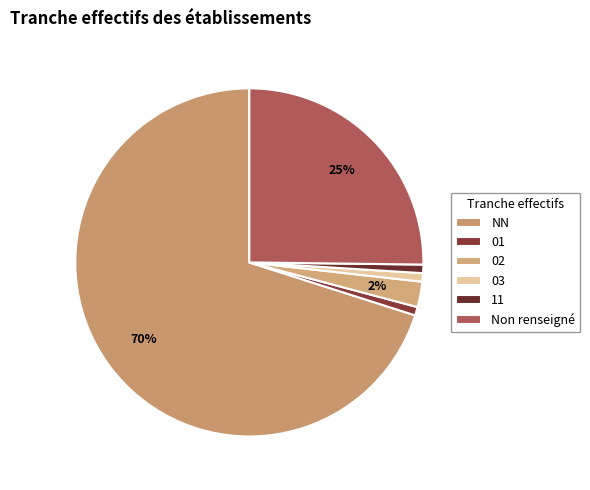

What is the total percentage of NN and 02?

72.4%